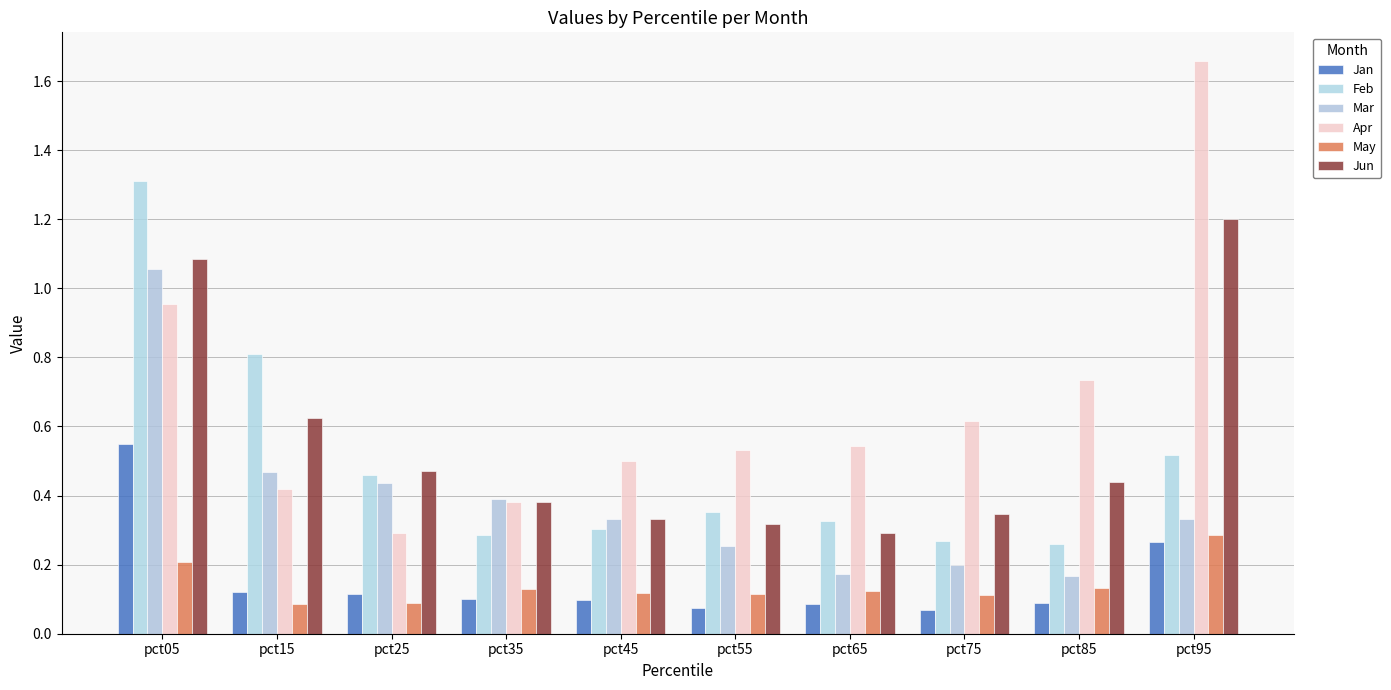

Between pct25 and pct55, which series saw the biggest shift?

Apr